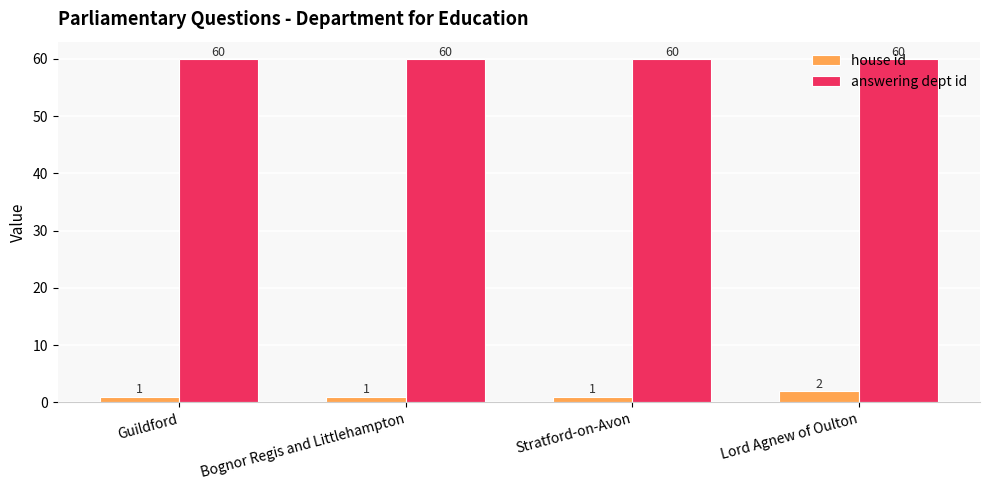

The house id series shows 1 at Guildford. True or false?

True